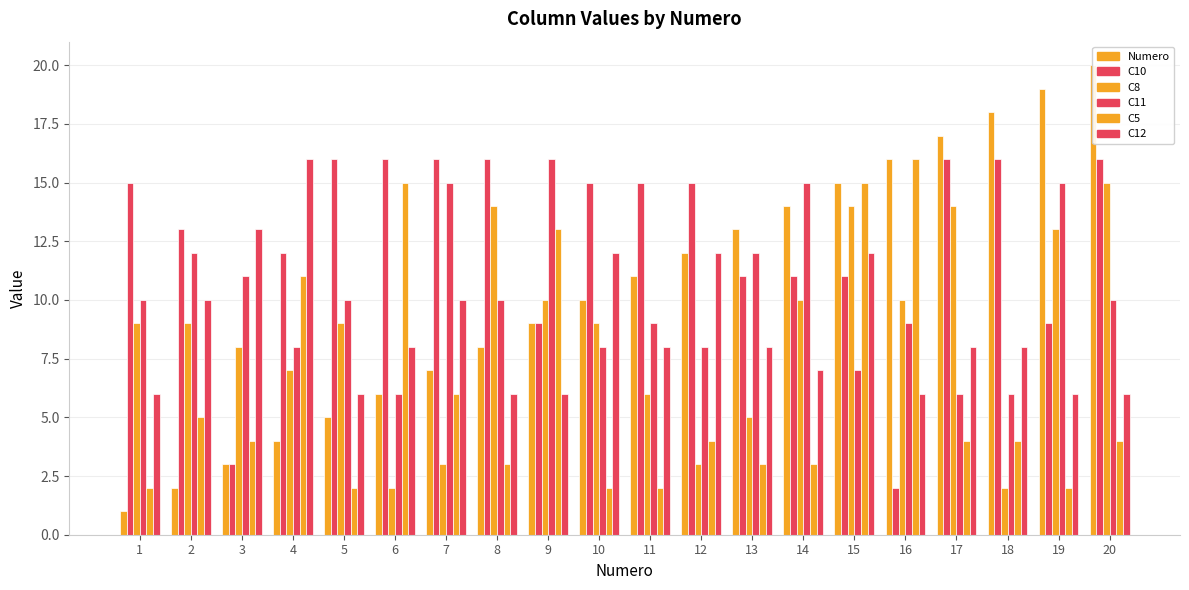

At which label does C5 first exceed 4?

2